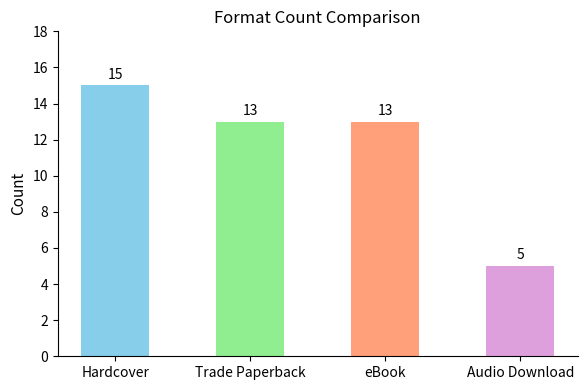

What is the approximate value at Hardcover, to the nearest 10?

20